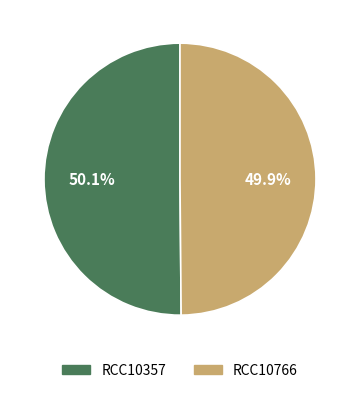

Approximately how many times larger is the value at RCC10357 compared to RCC10766?

1.0